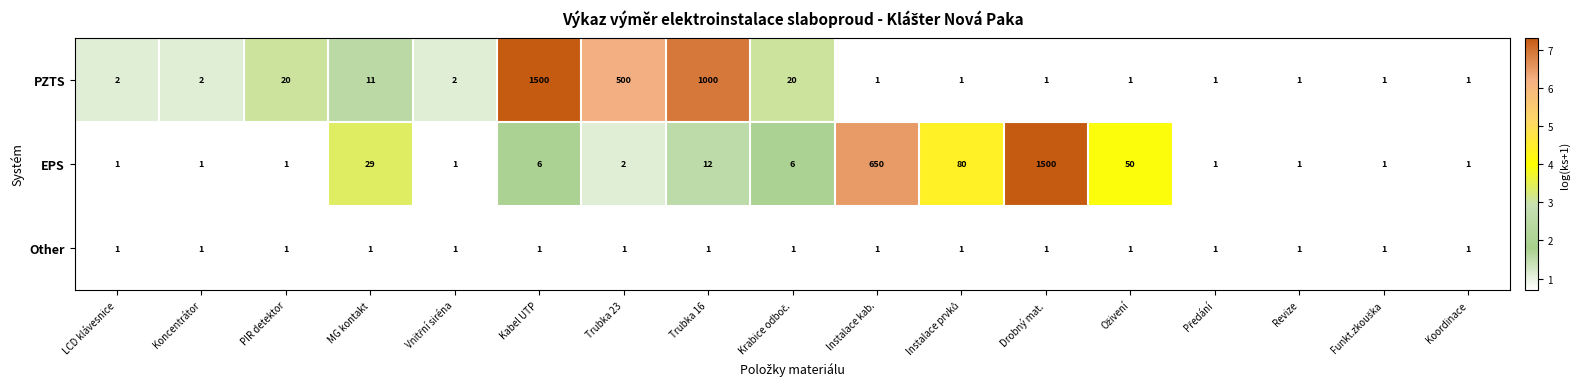

What is the maximum value shown in the chart?

1500